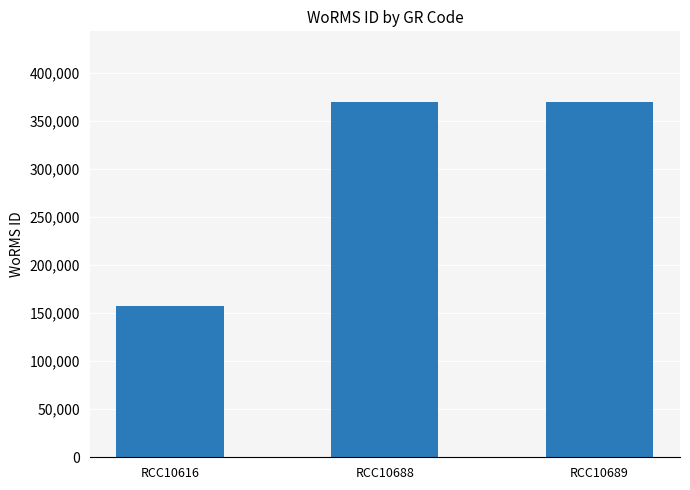

What is the minimum value shown in the chart?

157466